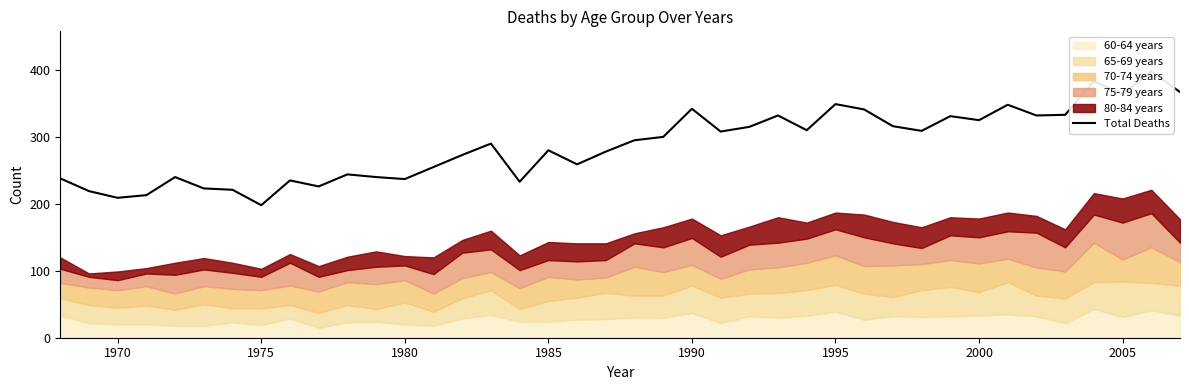

Reading left to right, what are all the values shown in this chart?

238	219	209	213	240	223	221	198	235	226	244	240	237	255	273	290	233	280	259	278	295	300	342	308	315	332	310	349	341	316	309	331	325	348	332	333	383	364	398	367